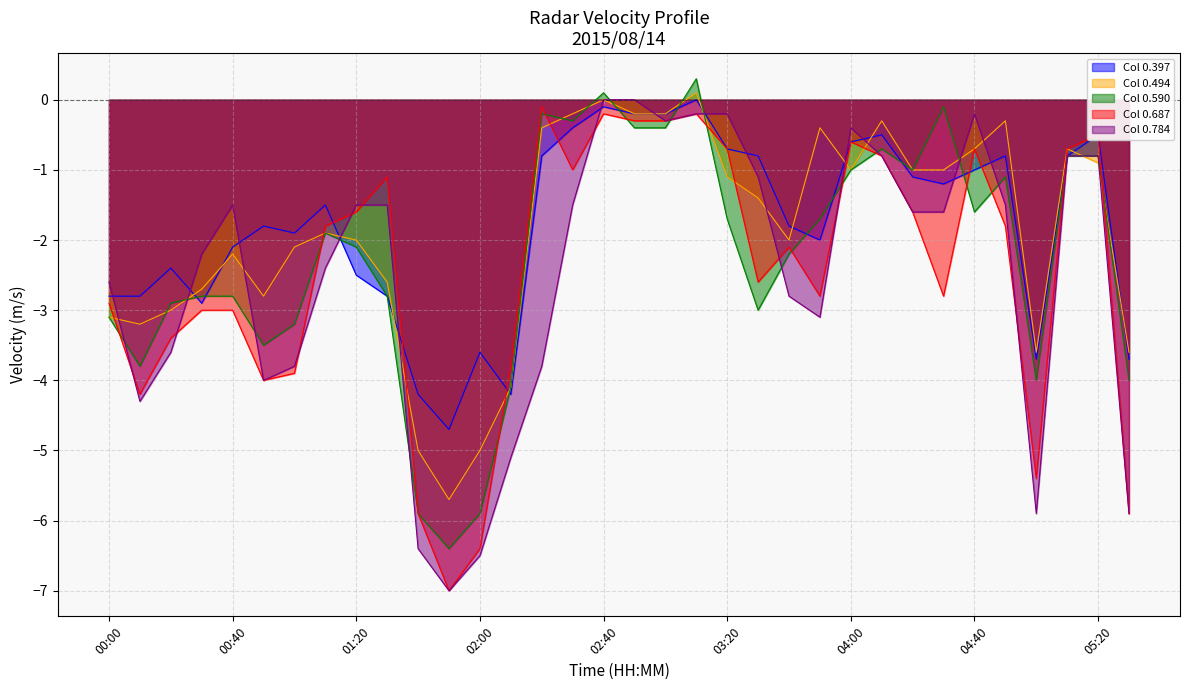

The value of Col 0.687 at 00:50 is -4.0. True or false?

True